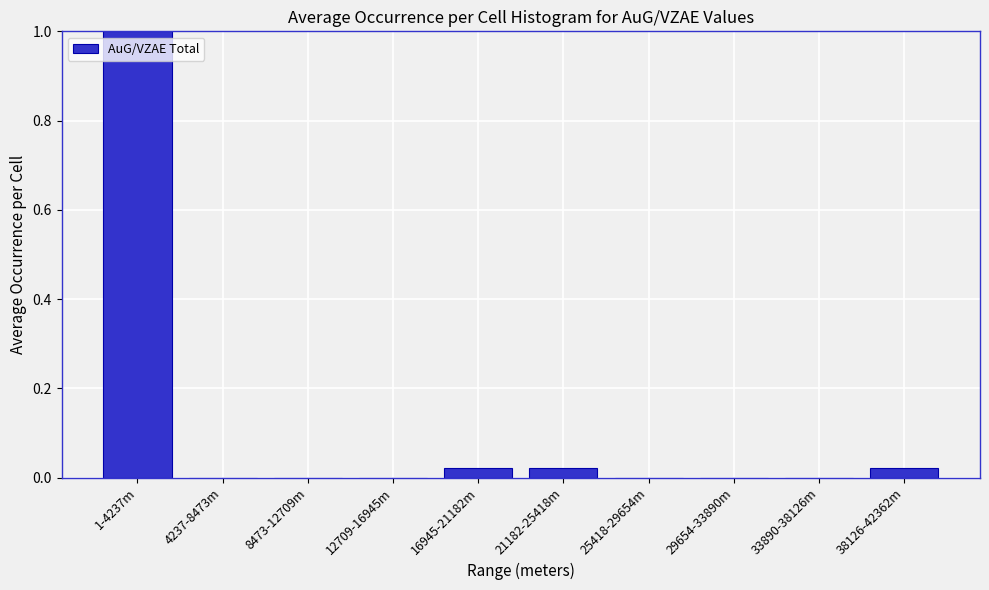

Which category has the highest value across all series?

1-4237m